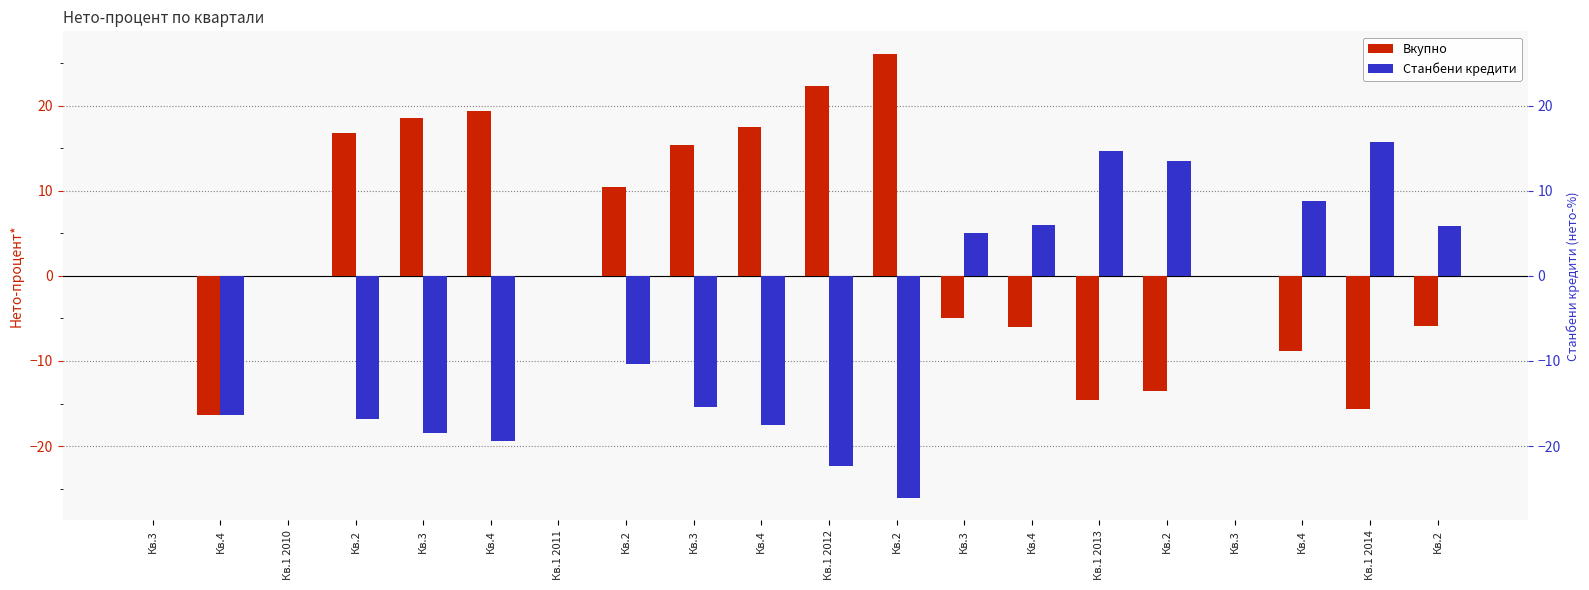

Rank the series by their maximum value, from lowest to highest.

Станбени кредити, Вкупно